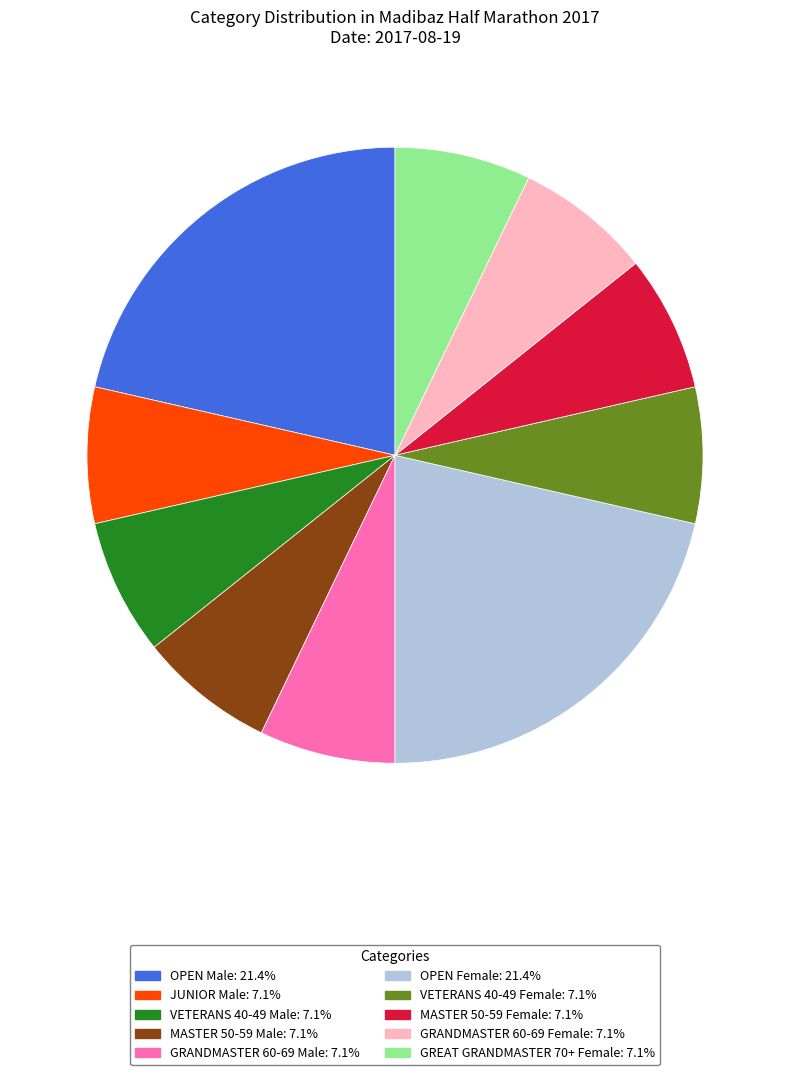

How many slices are in this pie chart?

10